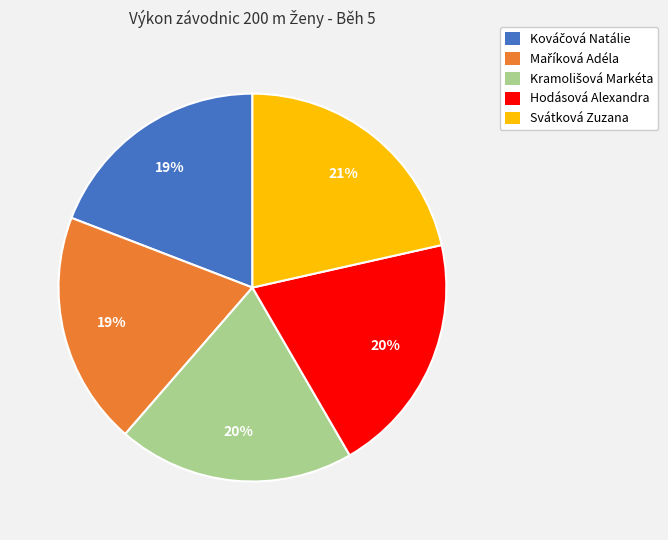

How many slices are in this pie chart?

5